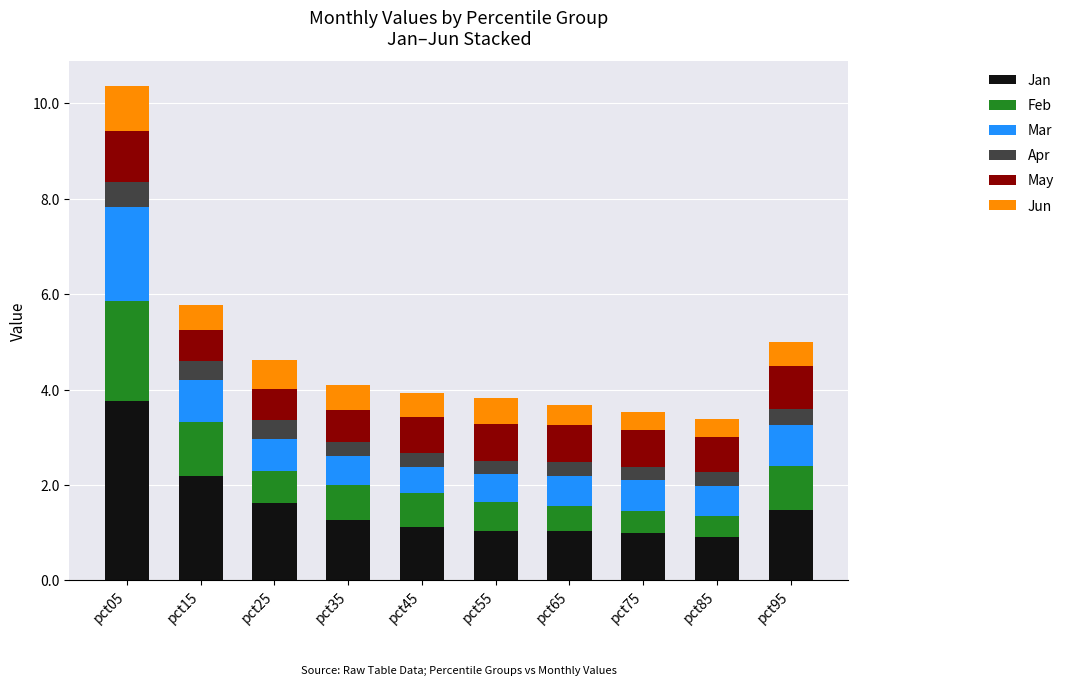

What is the sum of the Jan values at pct45 and pct65?

2.2